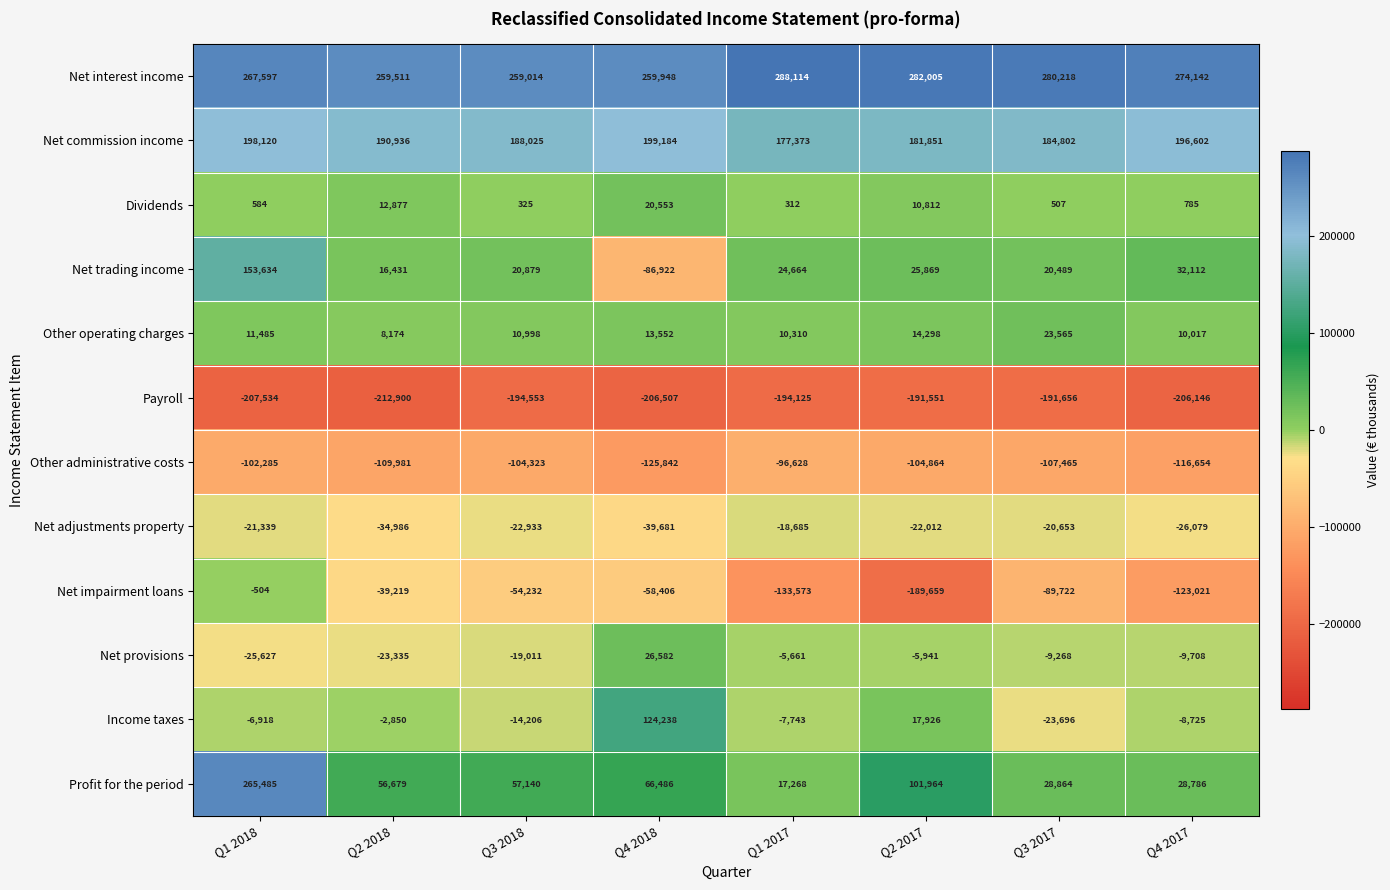

Which series has the largest total across all categories?

Net interest income